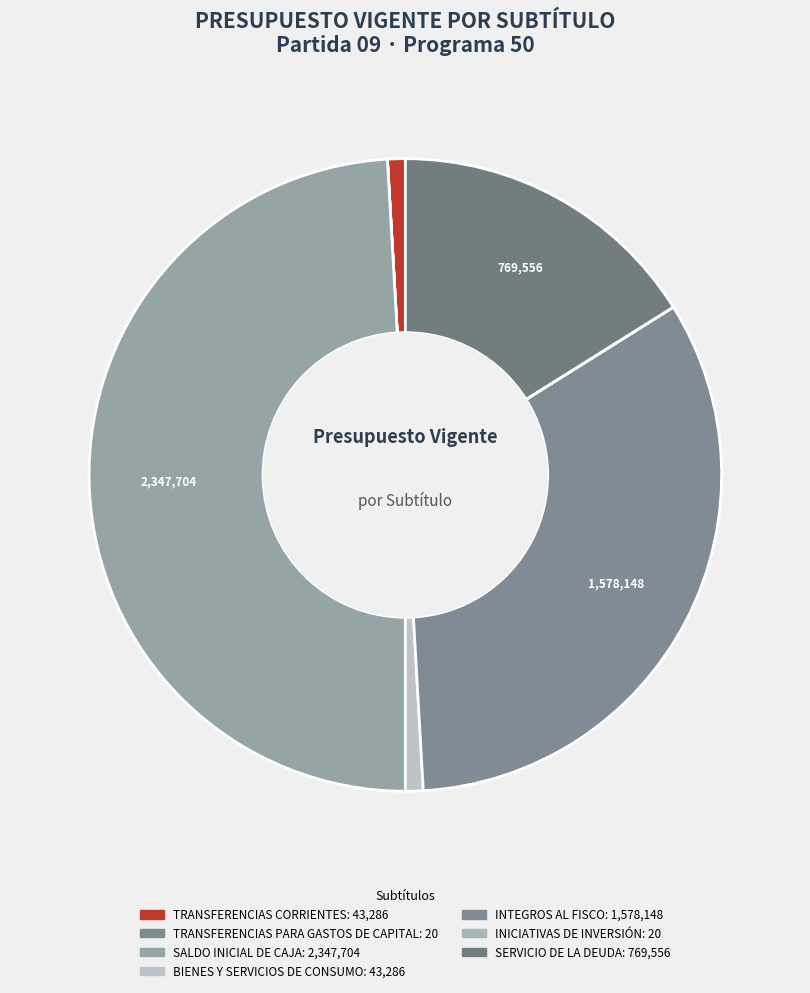

To the nearest percent, what percentage of the pie is SERVICIO DE LA DEUDA?

16%